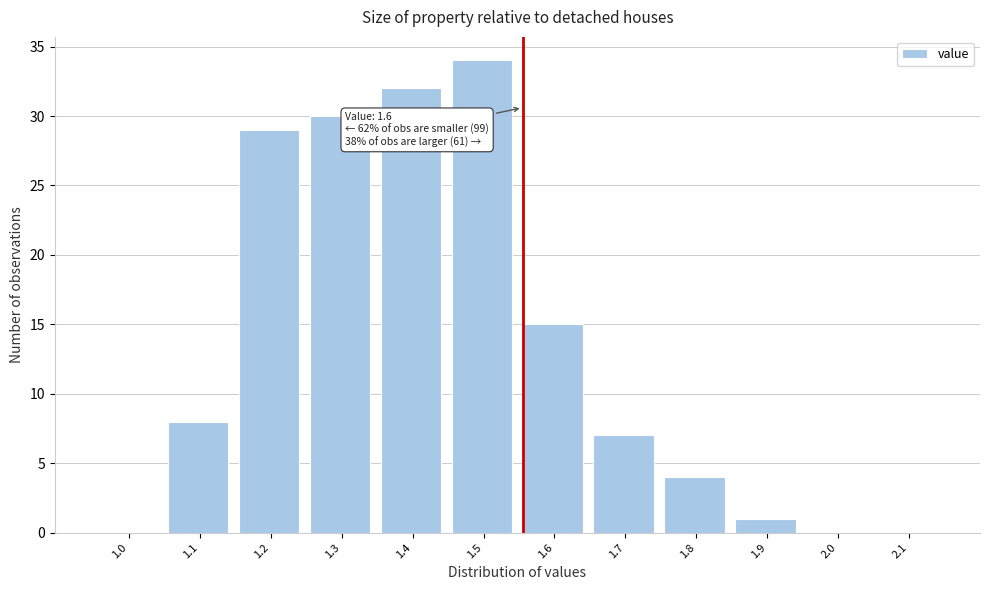

Reading left to right, extract all data points from this chart.

1.0=0	1.1=8	1.2=29	1.3=30	1.4=32	1.5=34	1.6=15	1.7=7	1.8=4	1.9=1	2.0=0	2.1=0